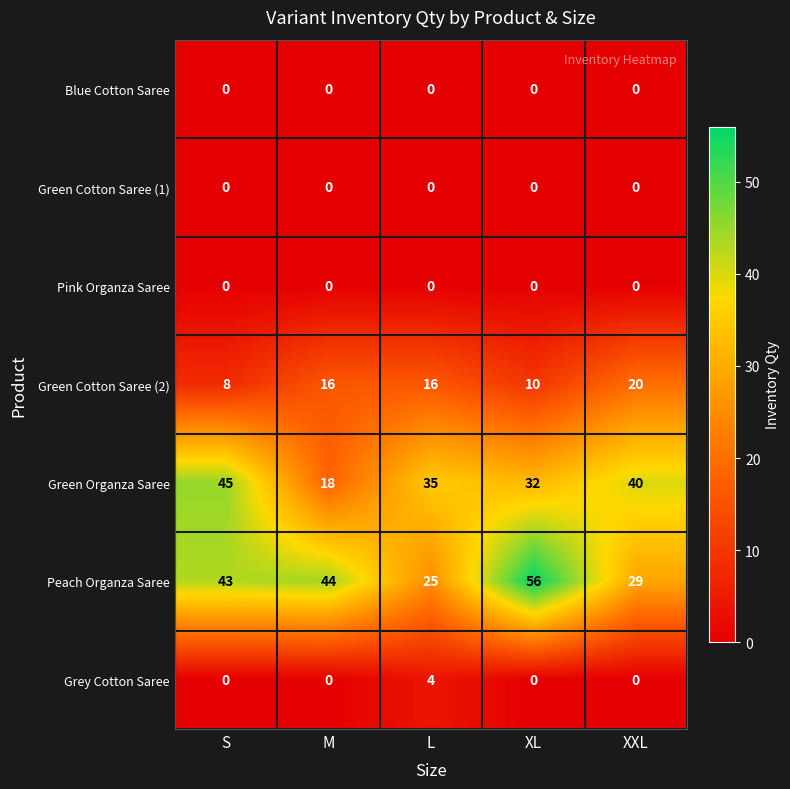

What is the greatest value displayed?

56